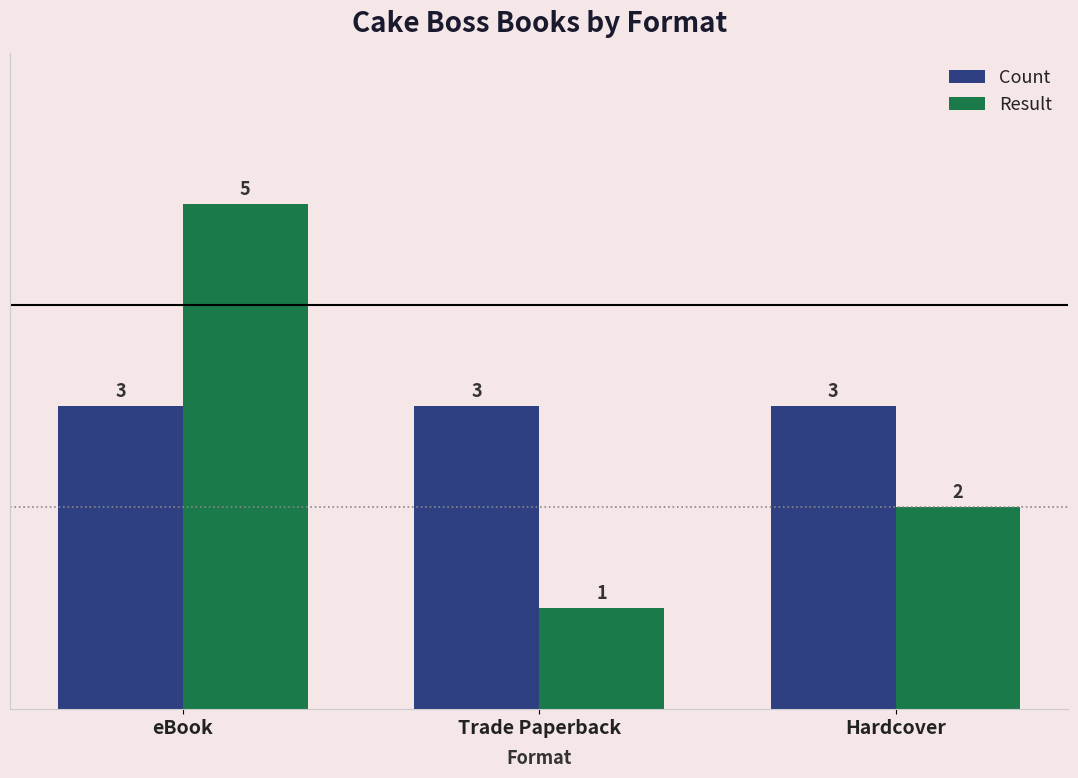

Count the number of data series in this chart.

2